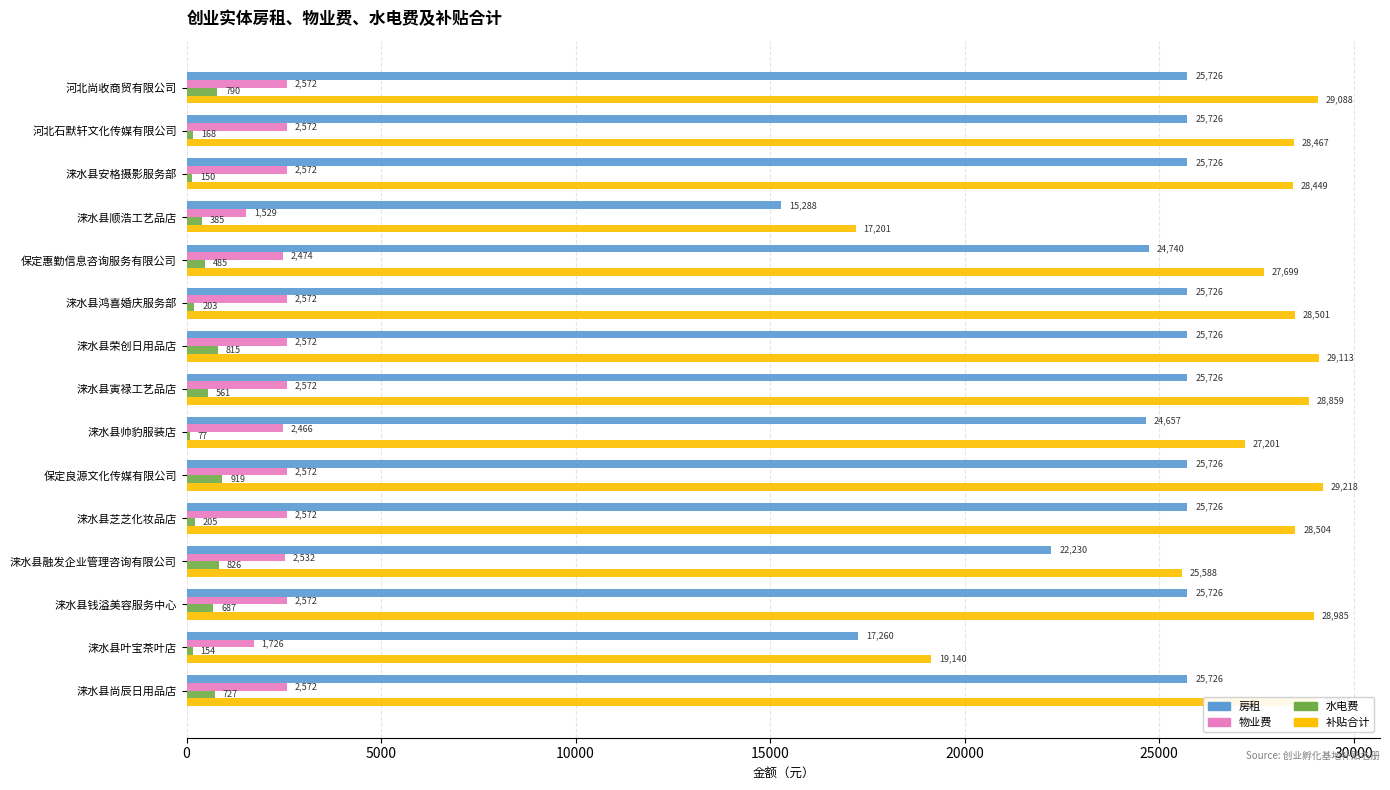

Which series has the largest total across all categories?

补贴合计